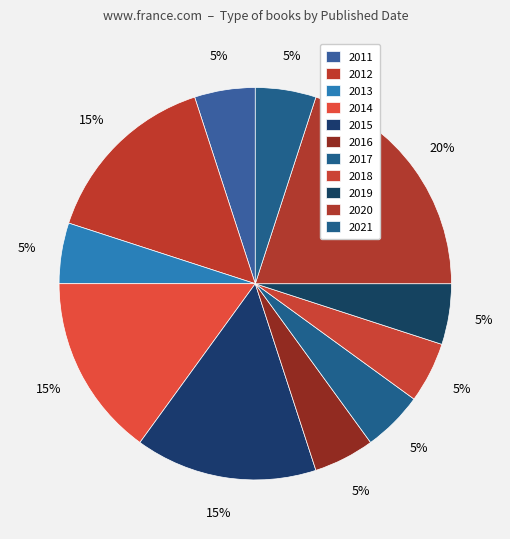

The 2015 slice represents 15% of the pie. True or false?

True